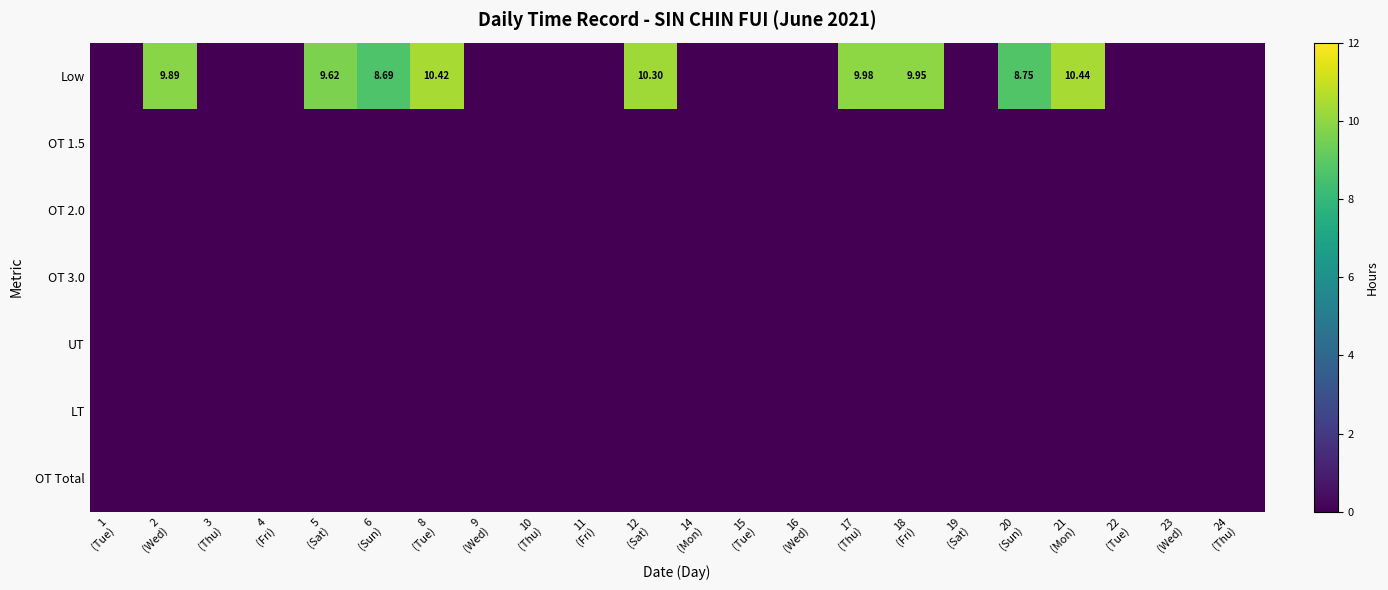

What is the total value across all series at 21
(Mon)?

10.4